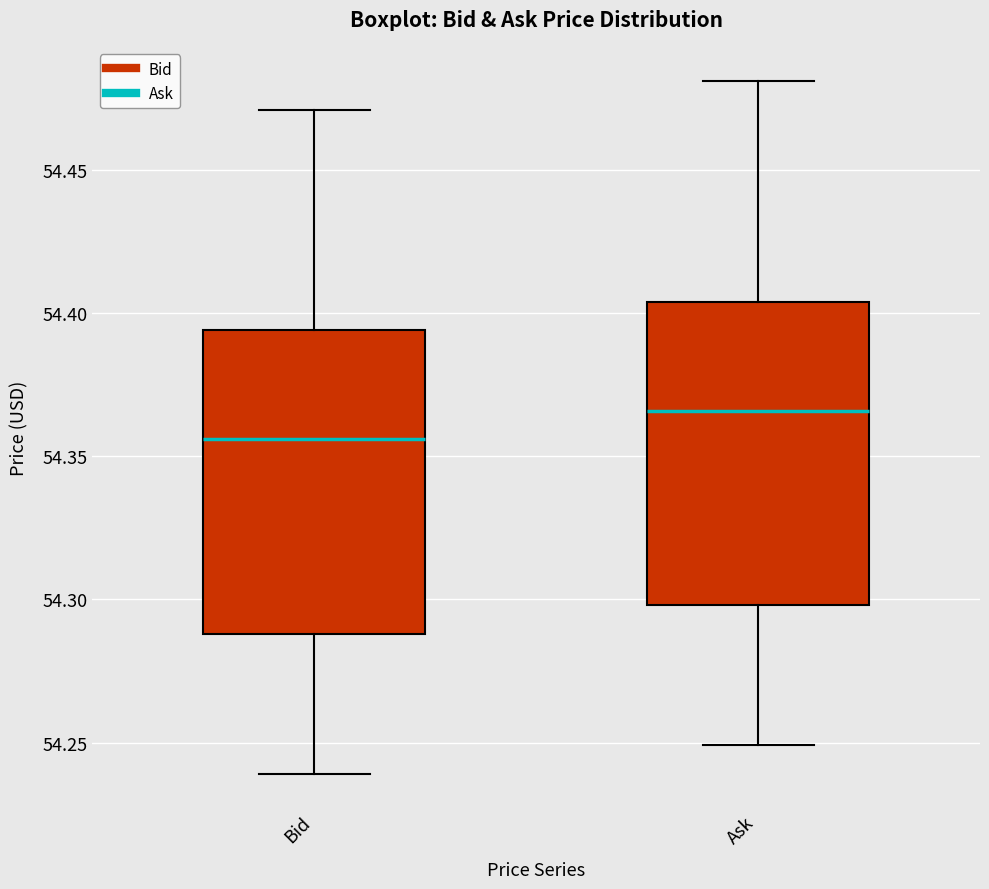

Reading left to right, read every box against the y-axis: the position of its median line, the range the box covers, and the ends of its whiskers. The values are not printed on the chart, so give them approximately, as read against the axis.

Bid: median 54.355, box 54.290 to 54.395, whiskers 54.240 to 54.470
Ask: median 54.365, box 54.300 to 54.405, whiskers 54.250 to 54.480